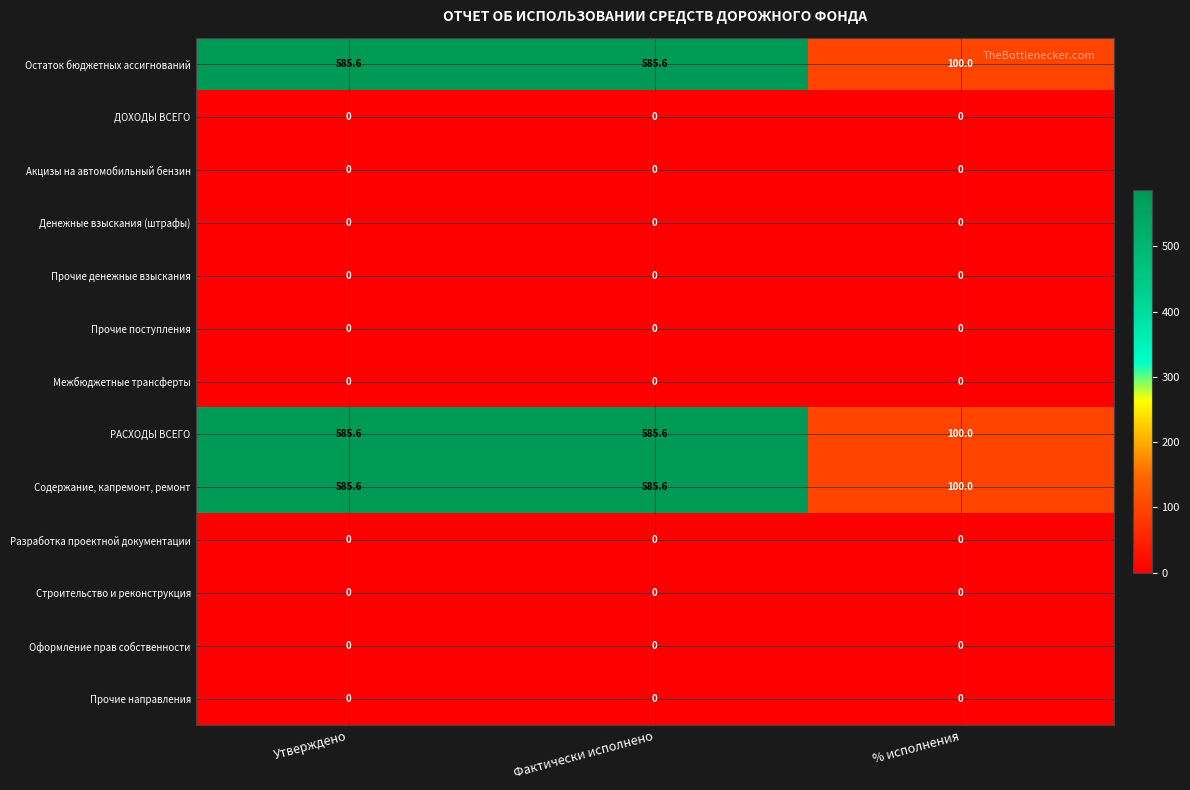

At how many categories does at least one series exceed 39?

3